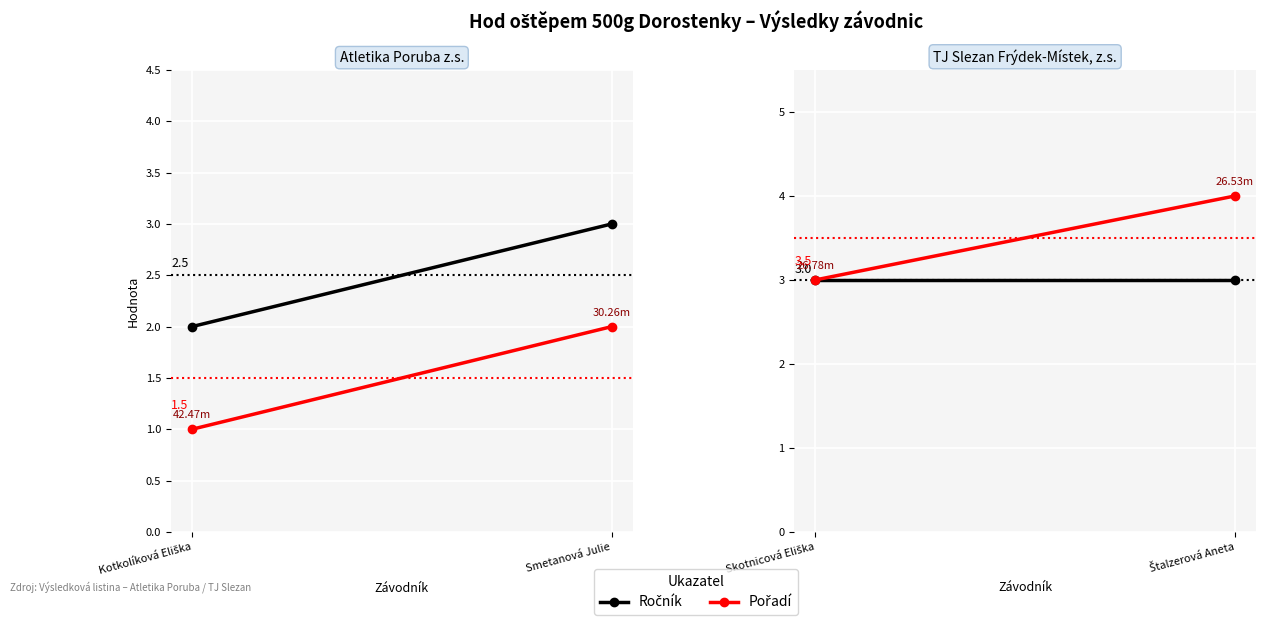

What are all the series names shown in the legend?

Ročník, Pořadí